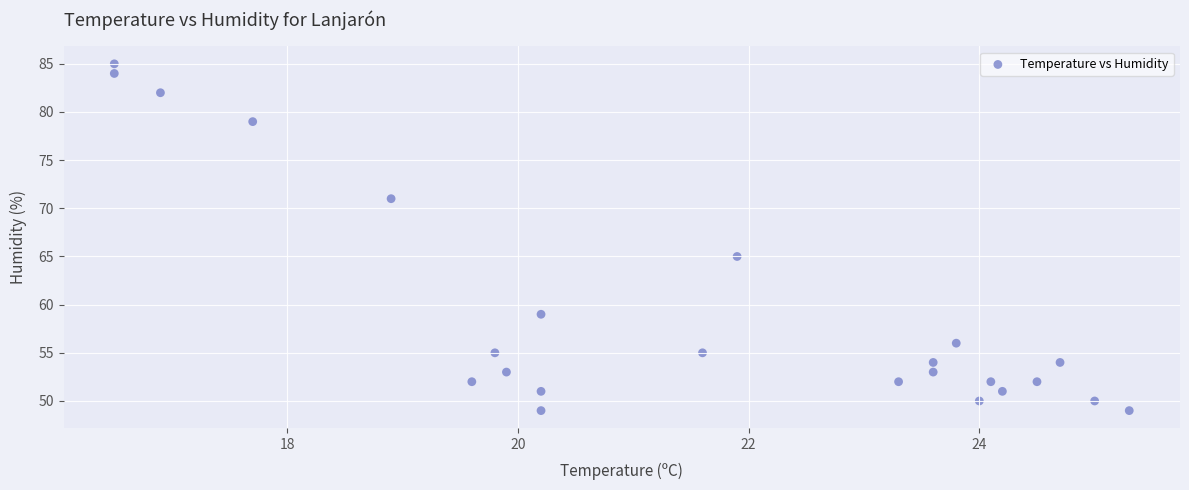

What Y value in the scatter plot is closest to 67?

65